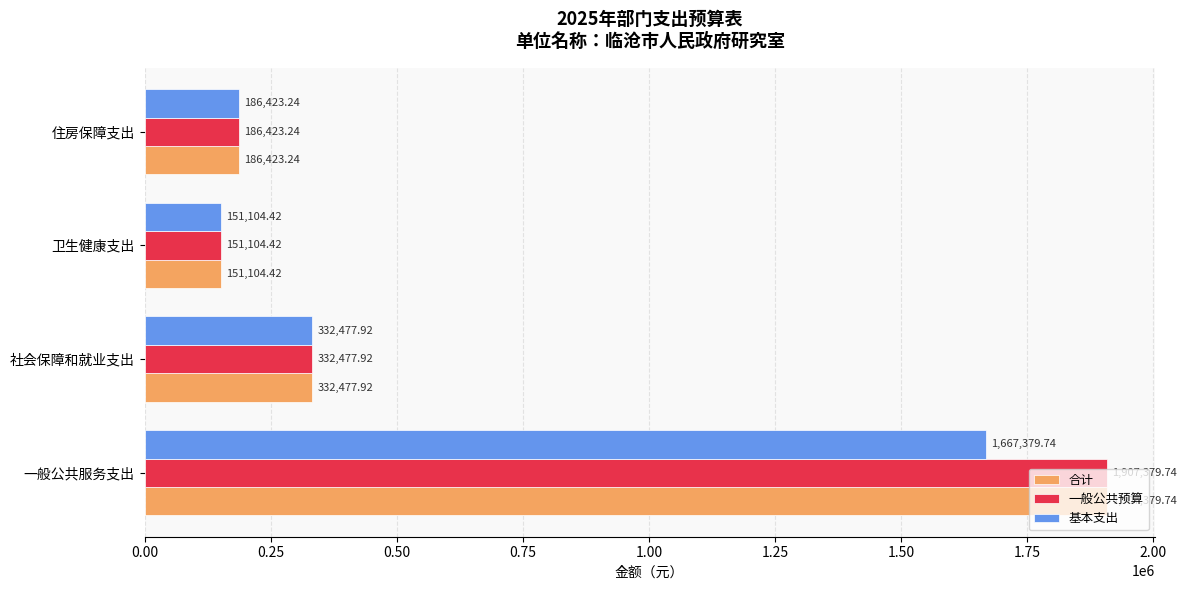

At which category is the sum across all series the highest?

一般公共服务支出